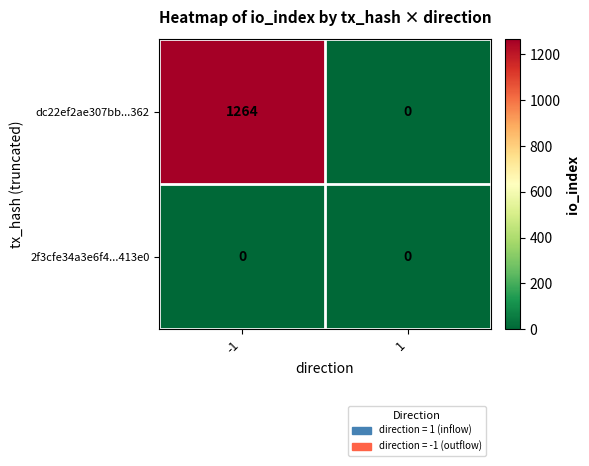

List the series in order of their peak value, highest first.

dc22ef2ae307bb...362, 2f3cfe34a3e6f4...413e0